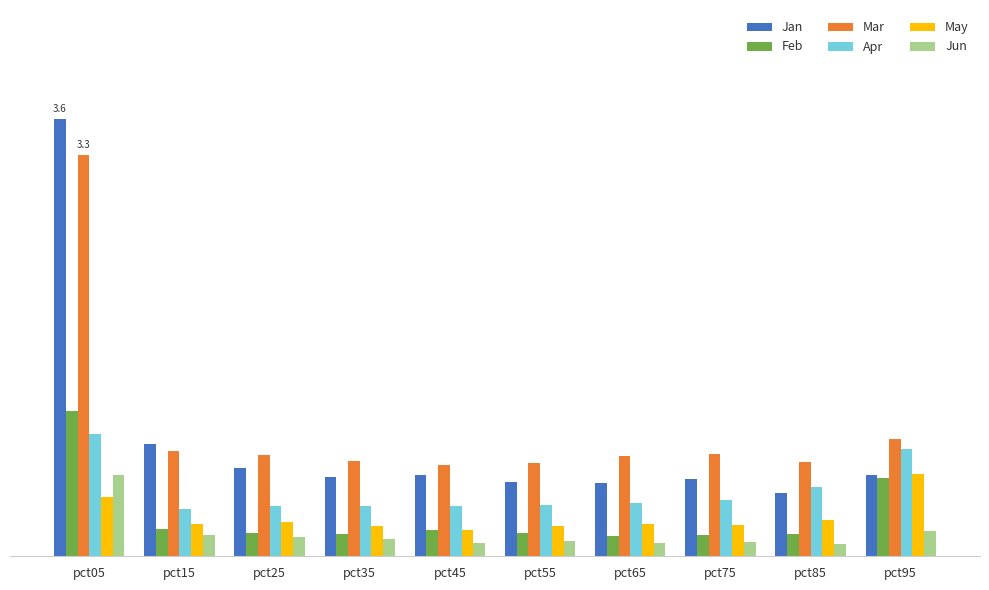

What is the sum of all Feb values?

3.4